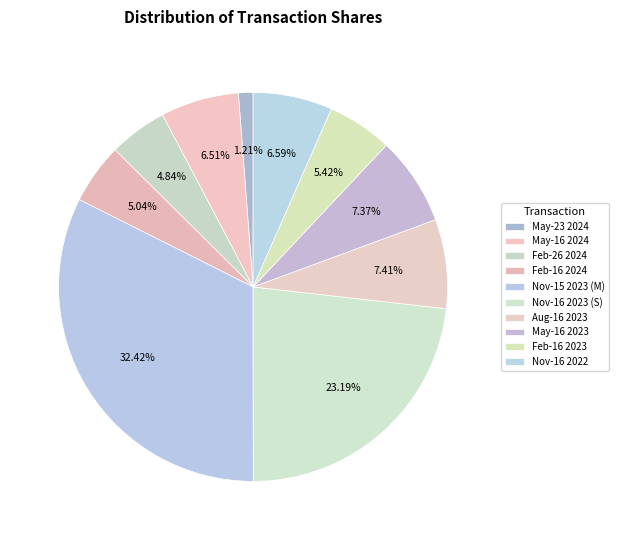

Is there any slice that represents more than half of the pie?

No